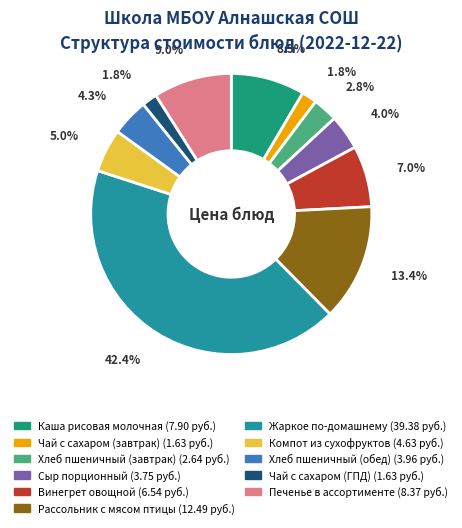

What is the smallest slice in the pie chart?

Чай с сахаром (завтрак)